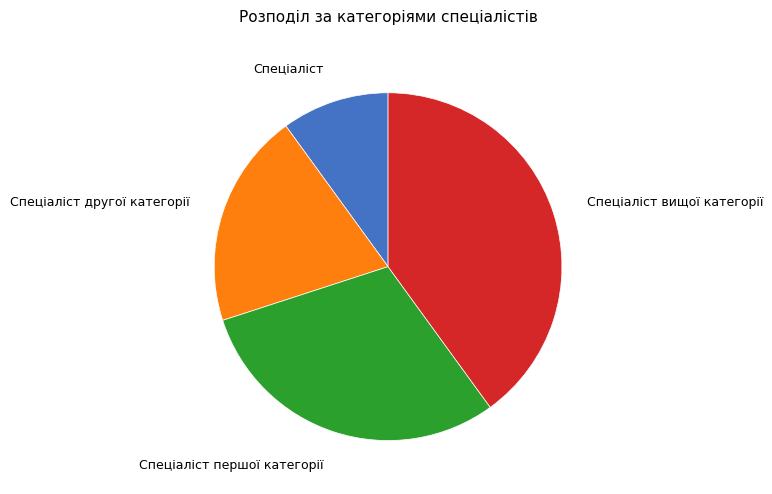

Is there a majority slice in this chart?

No